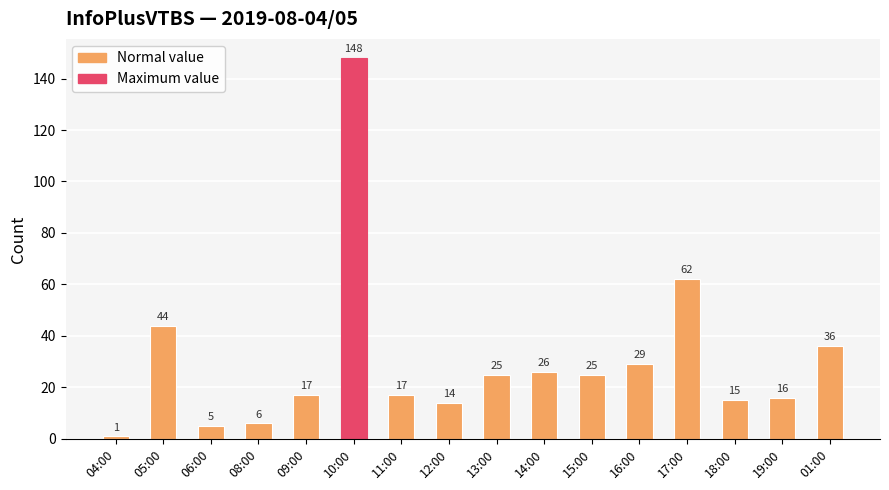

What is the value of the 14th bar from the left?

15